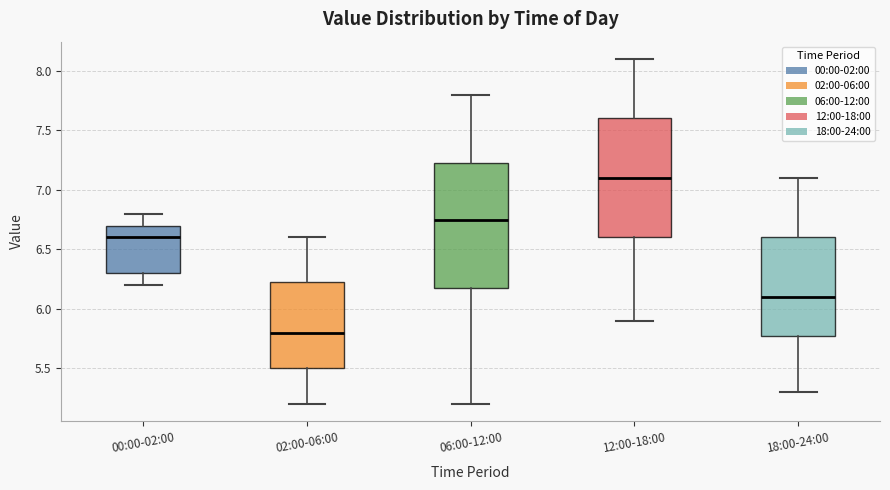

Reading left to right, transcribe this box plot: for each box, give where its median line is, the range the box spans, and where its two whiskers end, as read against the y-axis. The values are not printed on the chart, so give them approximately, as read against the axis.

00:00-02:00: median 6.60, box 6.30 to 6.70, whiskers 6.20 to 6.80
02:00-06:00: median 5.80, box 5.50 to 6.25, whiskers 5.20 to 6.60
06:00-12:00: median 6.75, box 6.20 to 7.25, whiskers 5.20 to 7.80
12:00-18:00: median 7.10, box 6.60 to 7.60, whiskers 5.90 to 8.10
18:00-24:00: median 6.10, box 5.80 to 6.60, whiskers 5.30 to 7.10